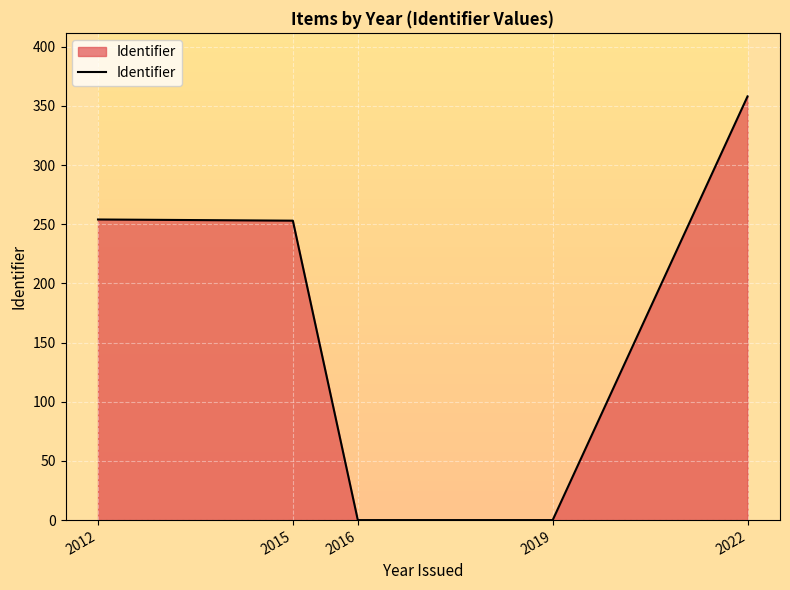

Where does the data first go above 253?

2012